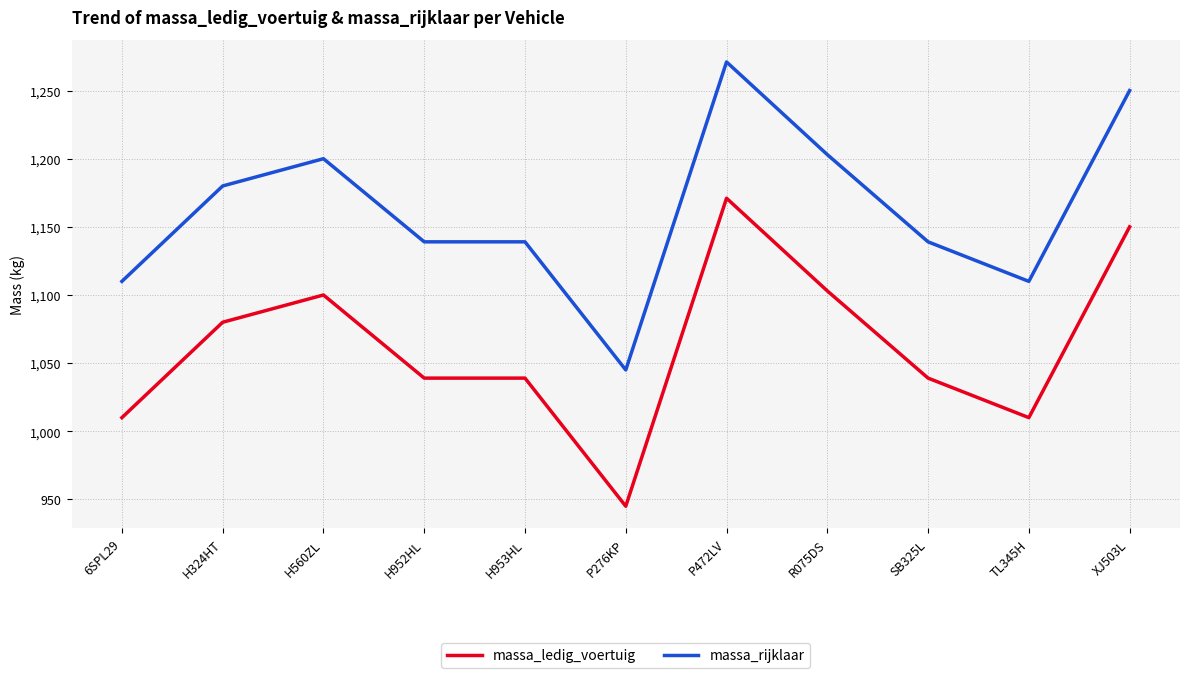

How many lines are shown in the chart?

2